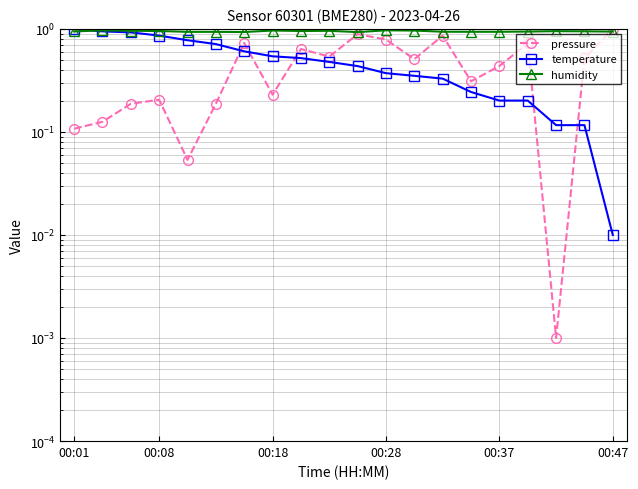

Where is pressure nearest to the value 0?

17